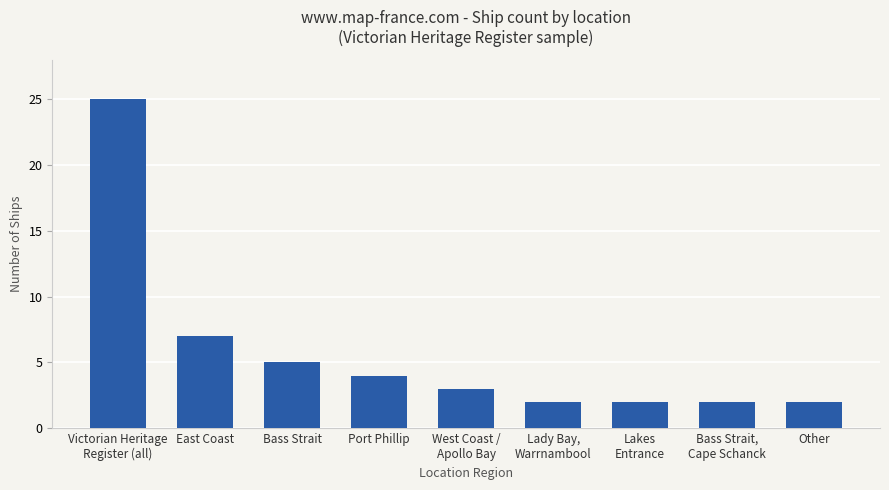

What is the difference between the maximum and minimum values?

23